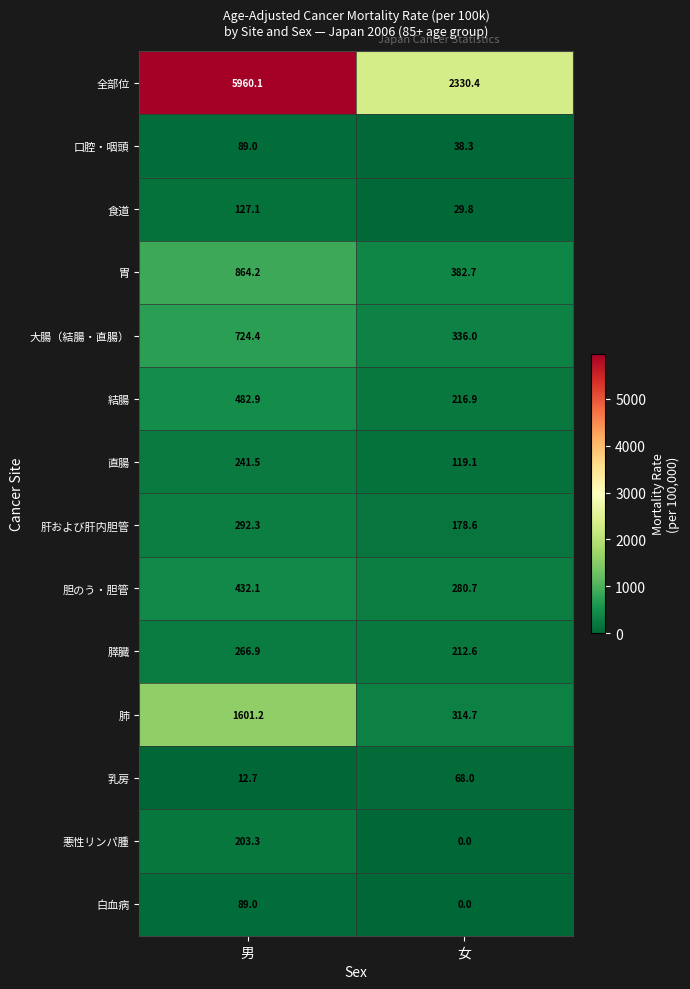

What is the sum of all 食道 values?

156.9